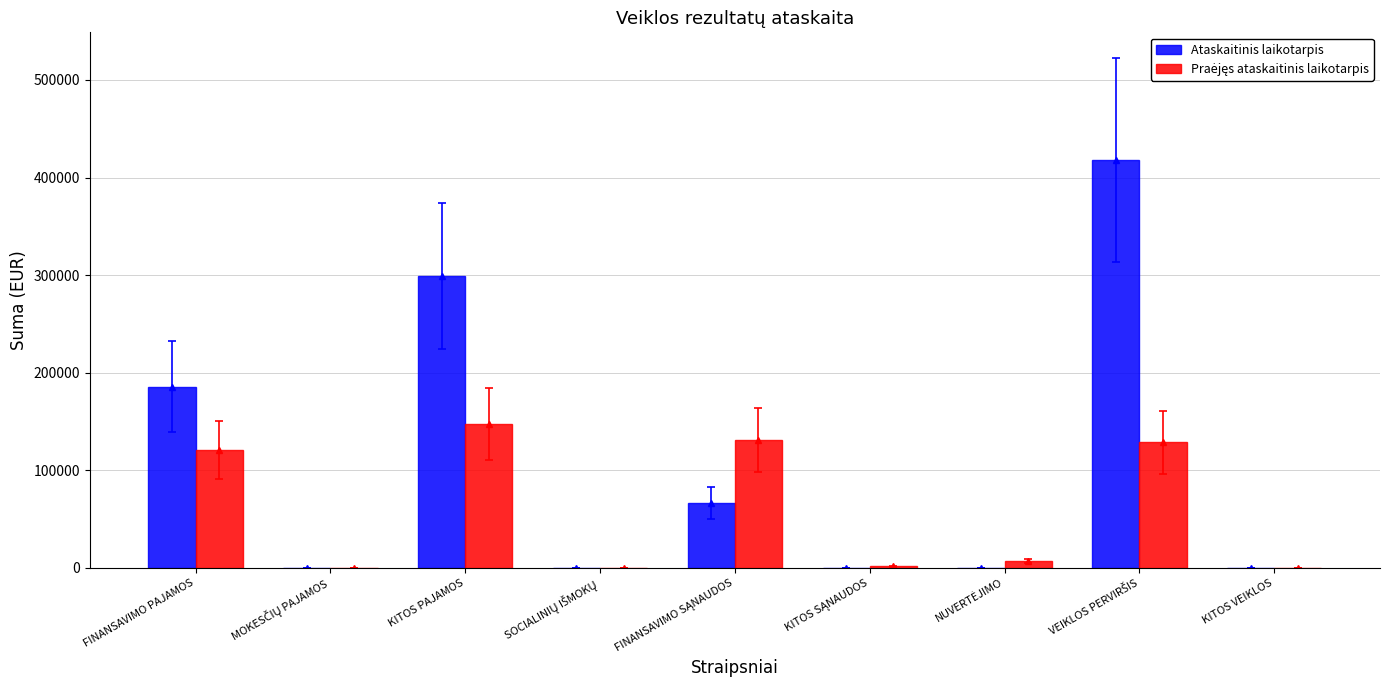

What is the label of the 7th bar from the left?

NUVERTĖJIMO